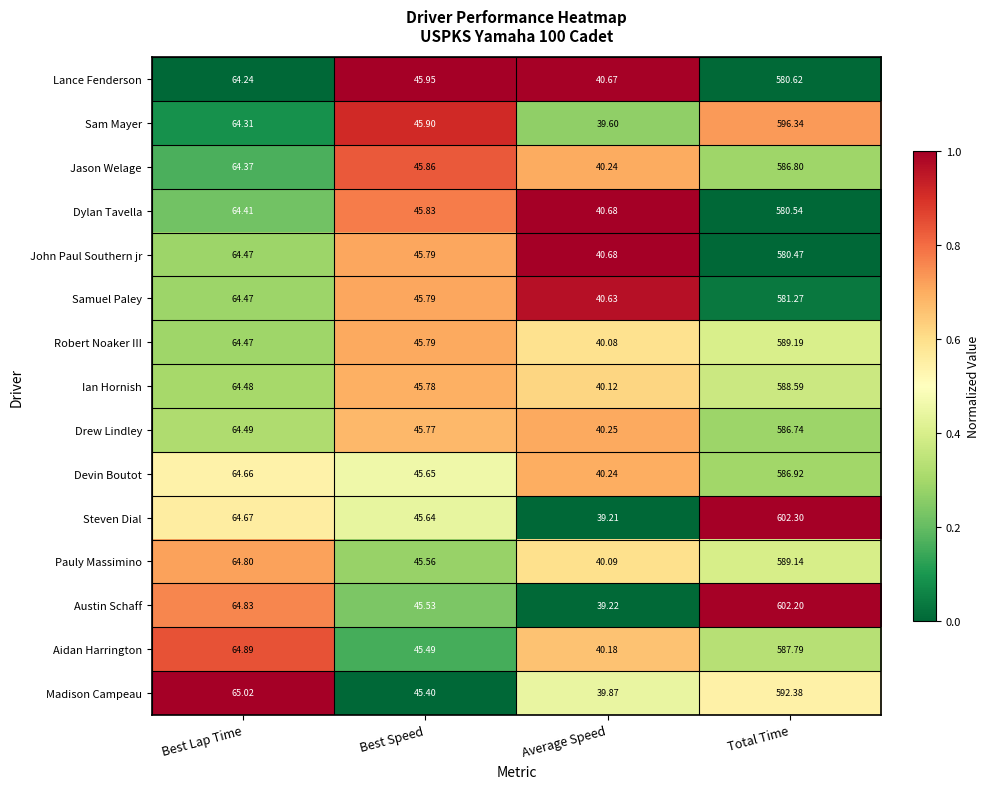

At Total Time, list the series in order from smallest to largest.

John Paul Southern jr, Dylan Tavella, Lance Fenderson, Samuel Paley, Drew Lindley, Jason Welage, Devin Boutot, Aidan Harrington, Ian Hornish, Pauly Massimino, Robert Noaker III, Madison Campeau, Sam Mayer, Austin Schaff, Steven Dial